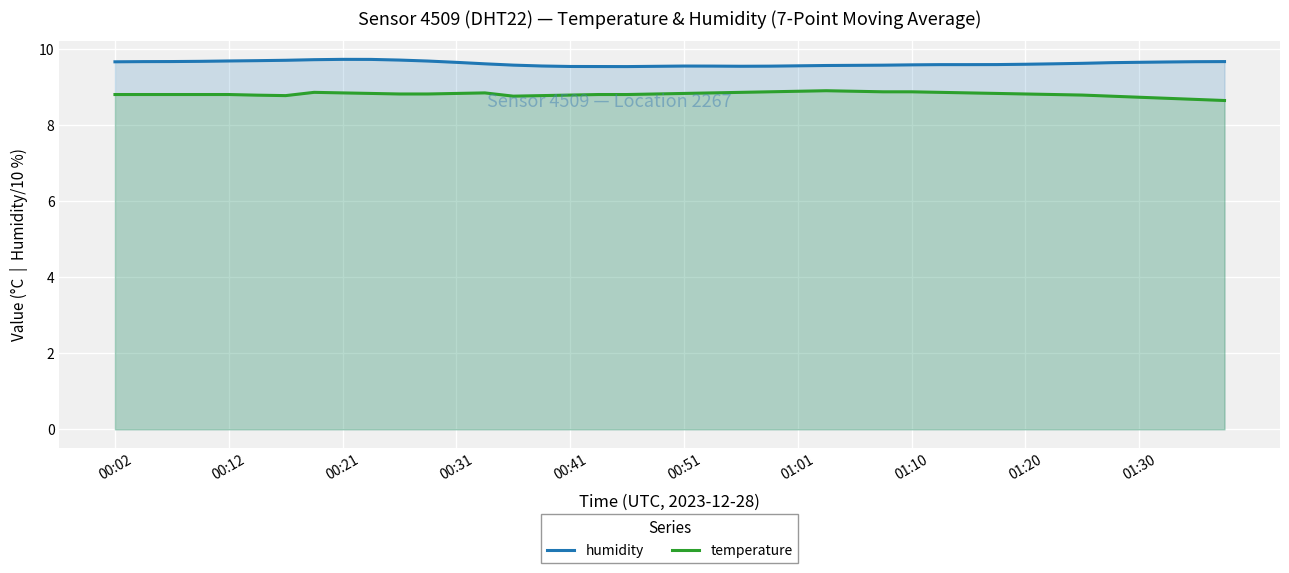

Count the humidity values in the range 9 to 10.

40